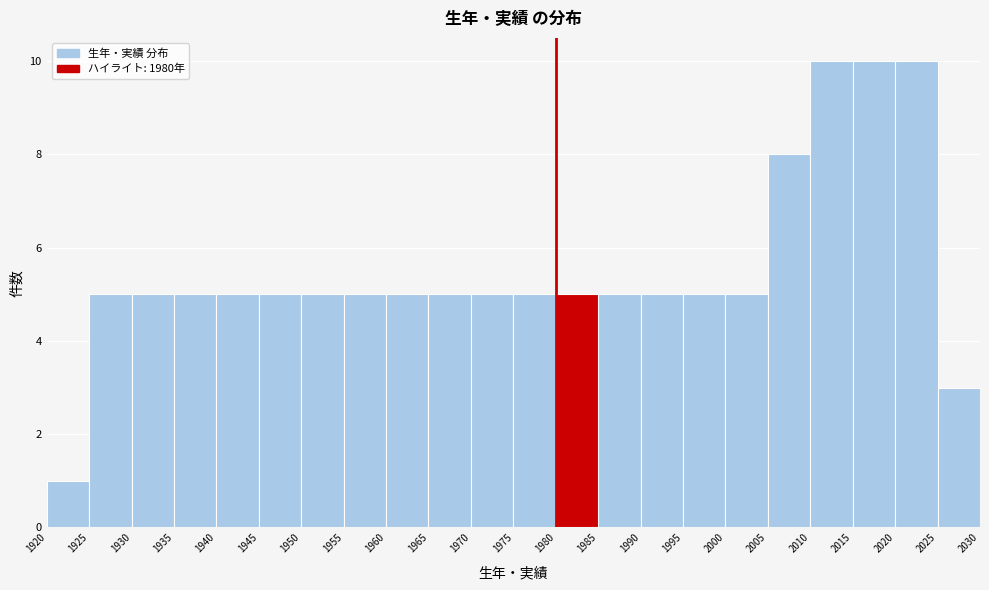

Reading left to right, transcribe this chart: for each bar, give the range it covers on the x-axis and its height. The values are not printed on the chart, so give them approximately, as read against the axis.

1920 to 1925: 1
1925 to 1930: 5
1930 to 1935: 5
1935 to 1940: 5
1940 to 1945: 5
1945 to 1950: 5
1950 to 1955: 5
1955 to 1960: 5
1960 to 1965: 5
1965 to 1970: 5
1970 to 1975: 5
1975 to 1980: 5
1980 to 1985: 5
1985 to 1990: 5
1990 to 1995: 5
1995 to 2000: 5
2000 to 2005: 5
2005 to 2010: 8
2010 to 2015: 10
2015 to 2020: 10
2020 to 2025: 10
2025 to 2030: 3